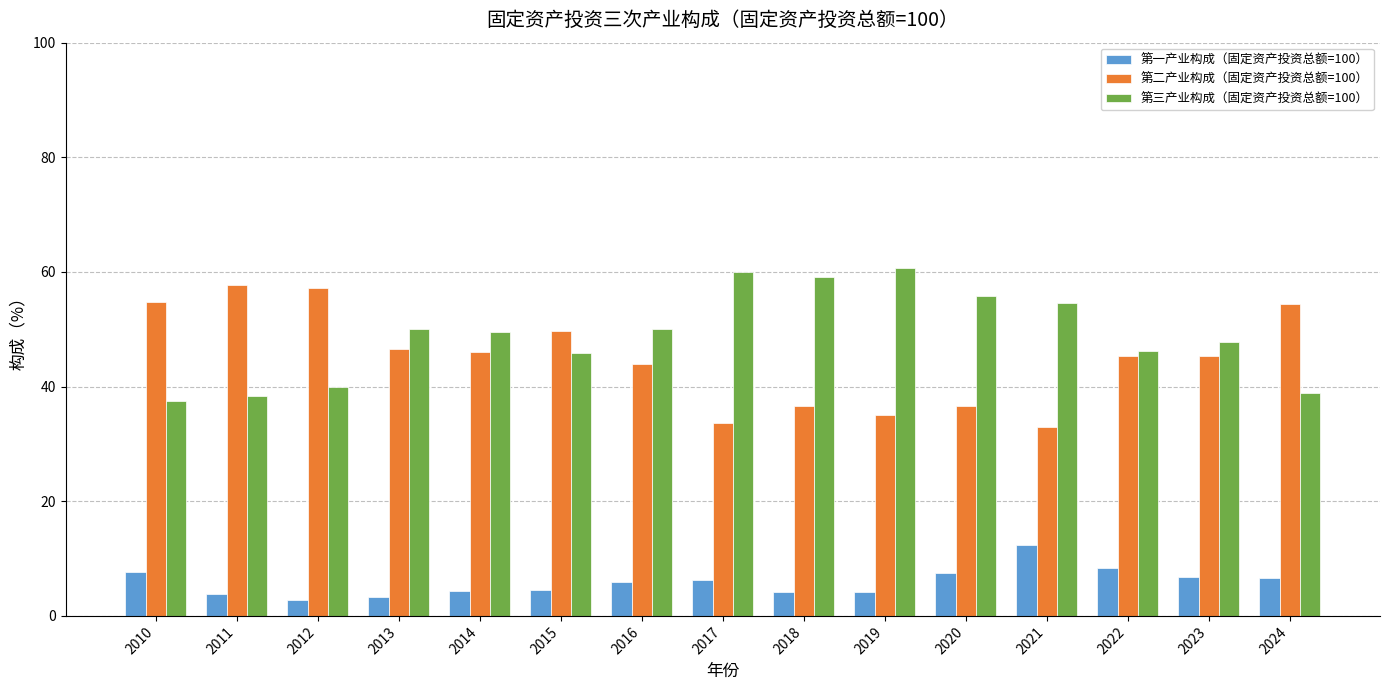

What is the lowest value of the 第二产业构成（固定资产投资总额=100） series?

33.0